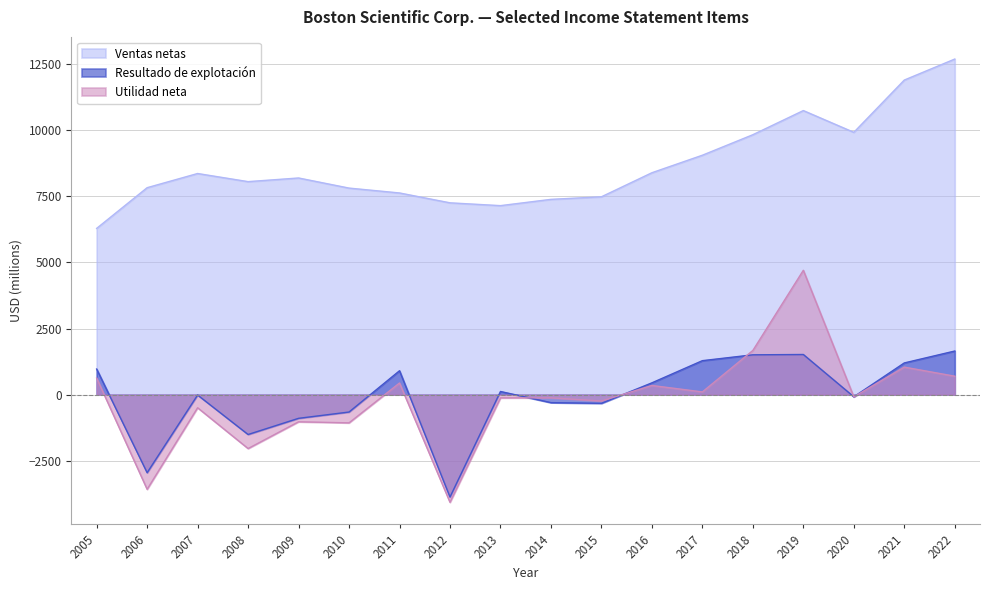

How many interior local valleys does the Ventas netas series have?

3